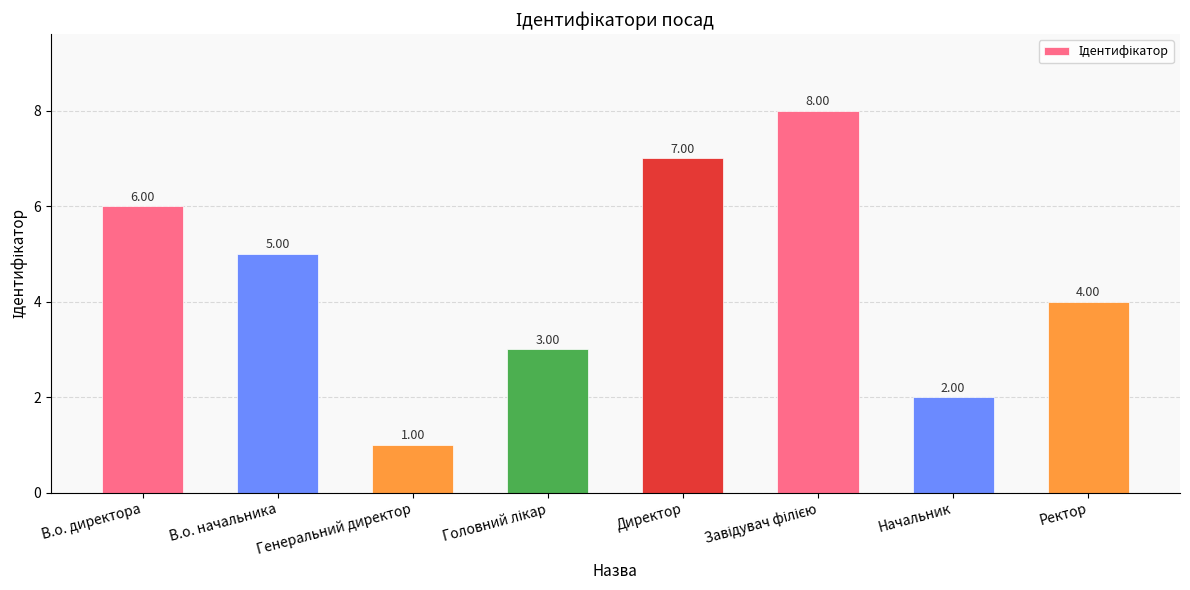

At which label does the data first exceed 5?

В.о. директора